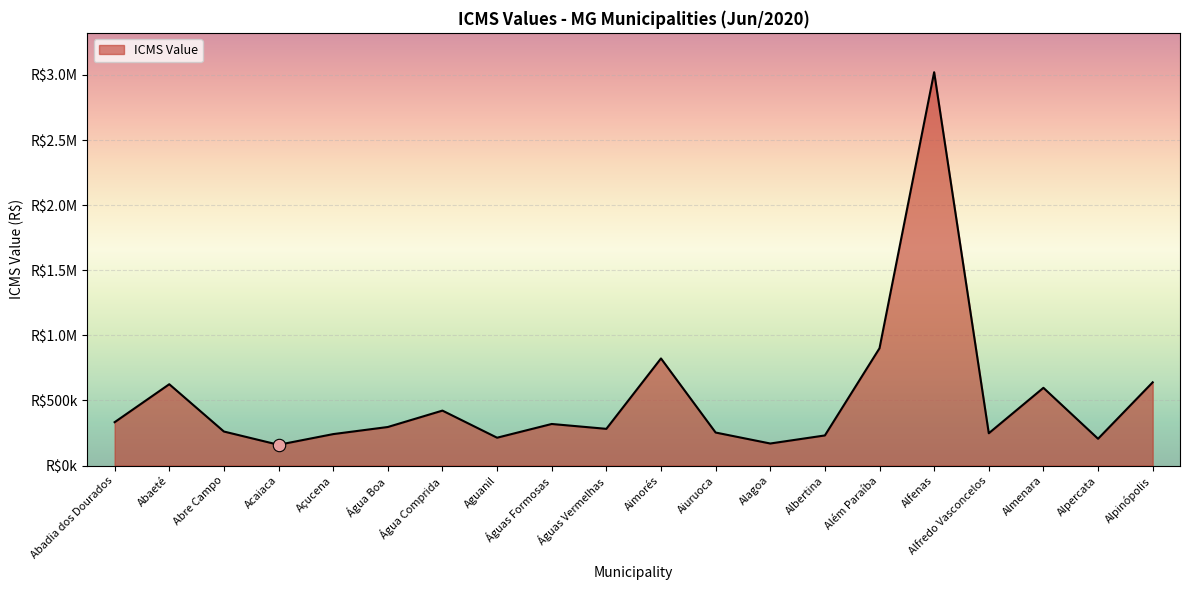

What is the change in value from Águas Vermelhas to Albertina?

-50690.0